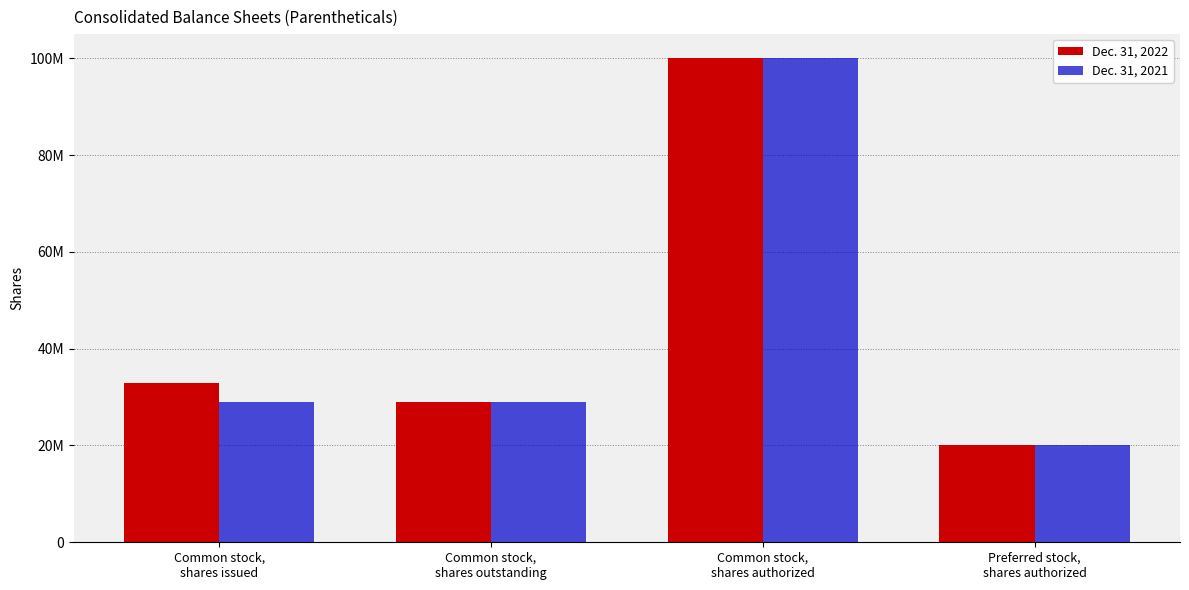

Is it true that Dec. 31, 2022 equals 32857329 at Common stock,
shares issued?

True